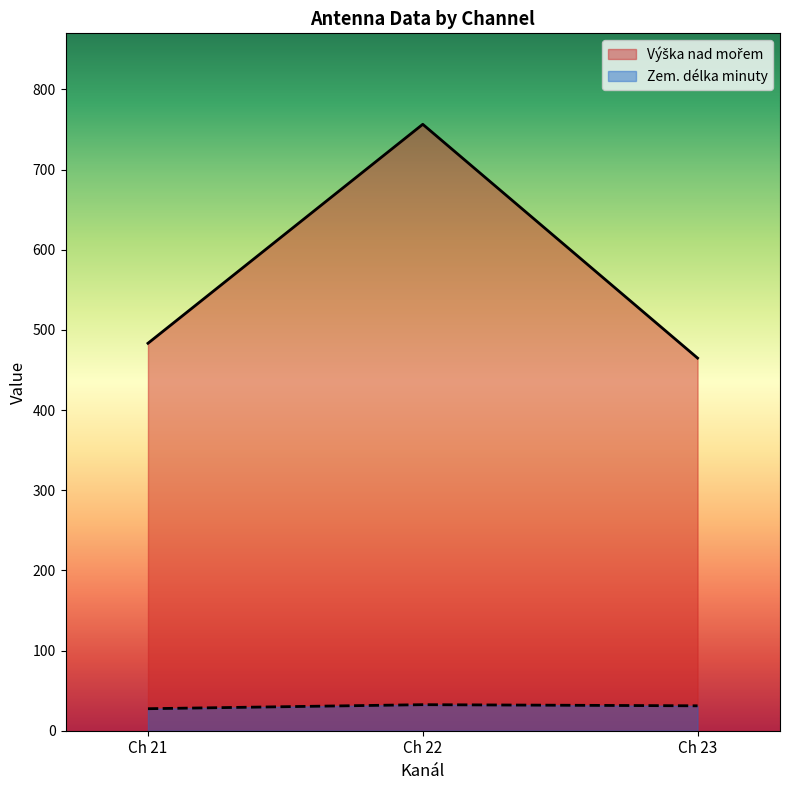

What is the minimum value for Zem. délka minuty?

27.5